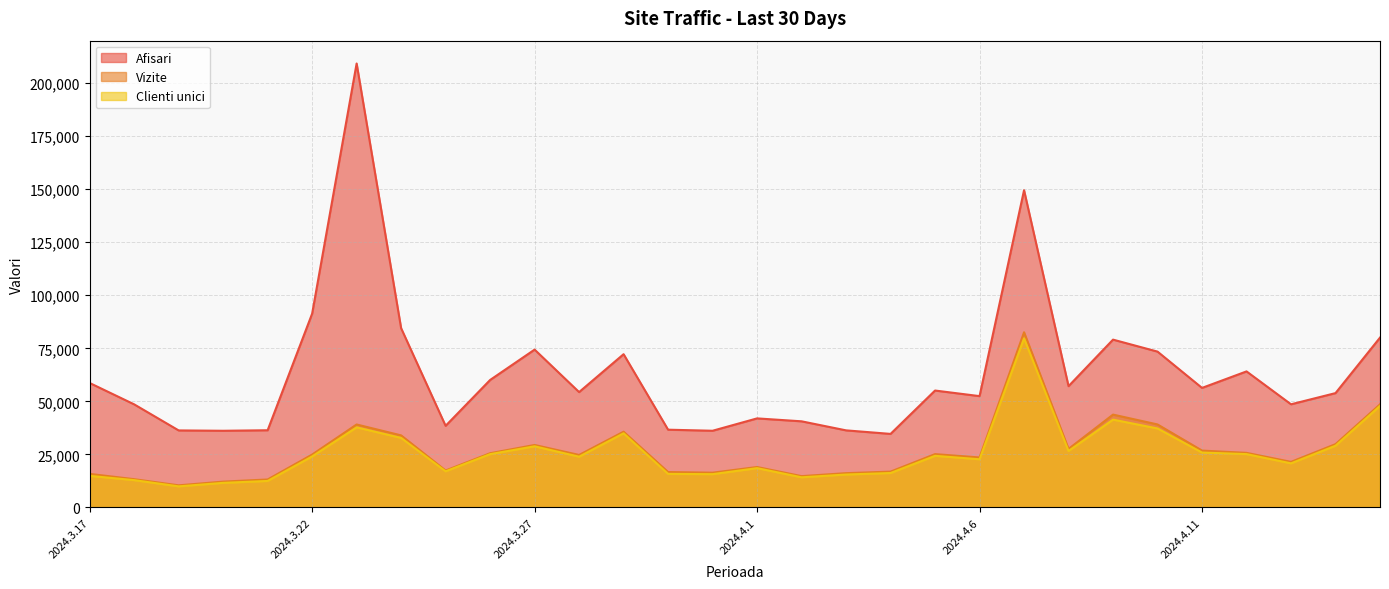

At which label is Clienti unici closest to 44831?

2024.4.15